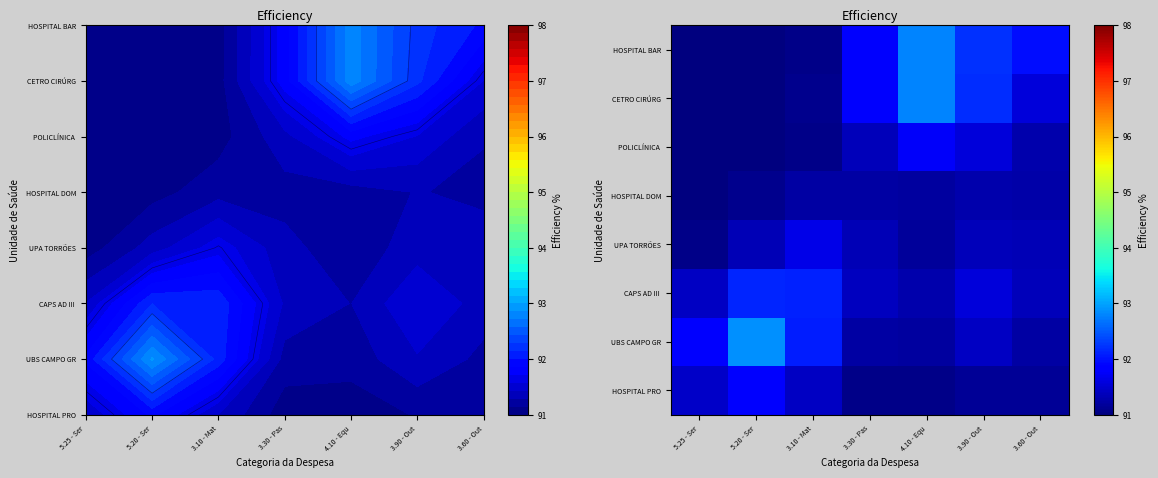

What is the total value across all series at 3.60 - Out?

731.2